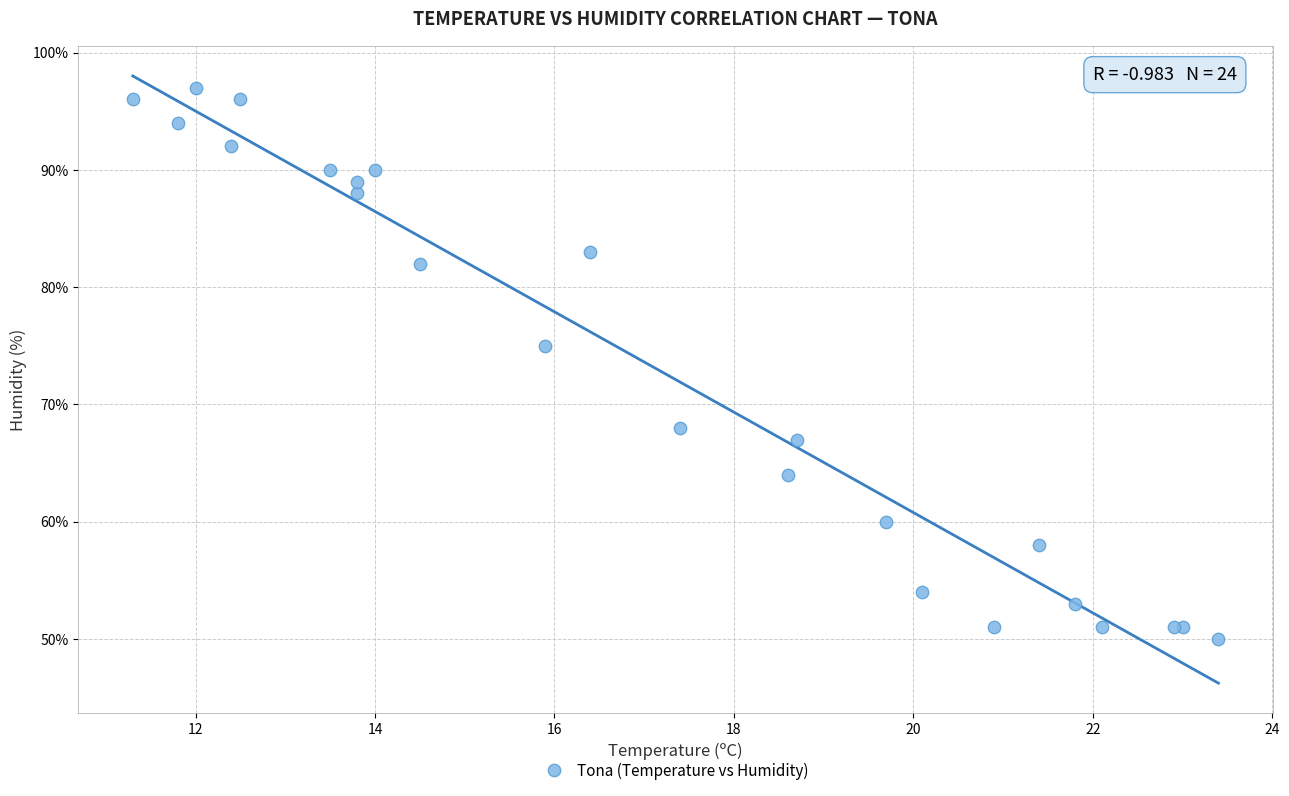

What Y value in the scatter plot is closest to 73?

75